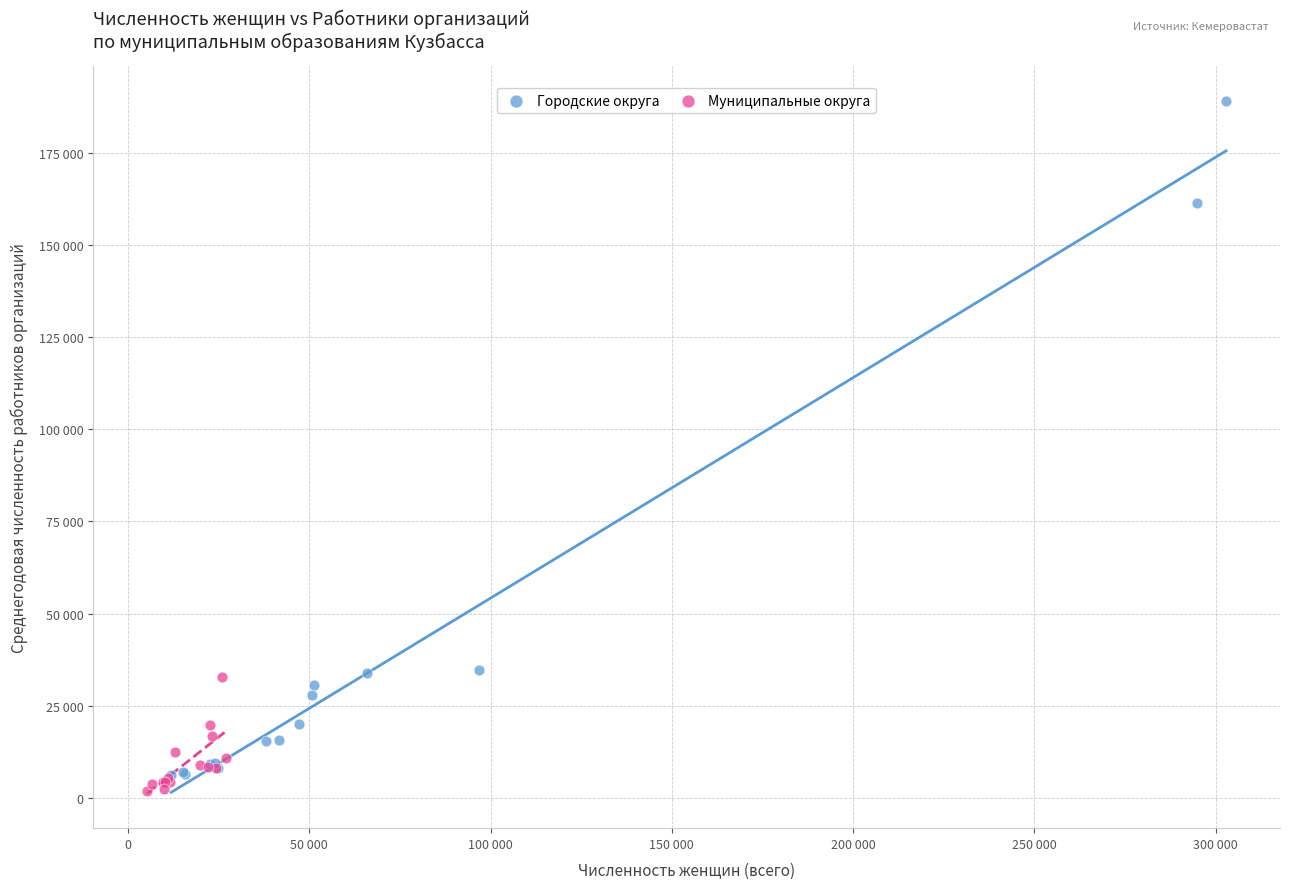

What are all the series names shown in the legend?

Городские округа, Муниципальные округа